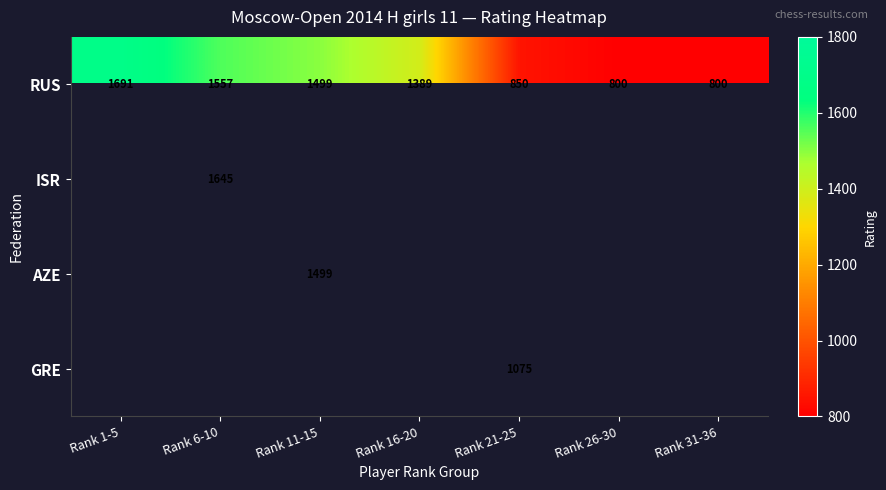

True or false: RUS has a value of 1188.4 at Rank 26-30.

False